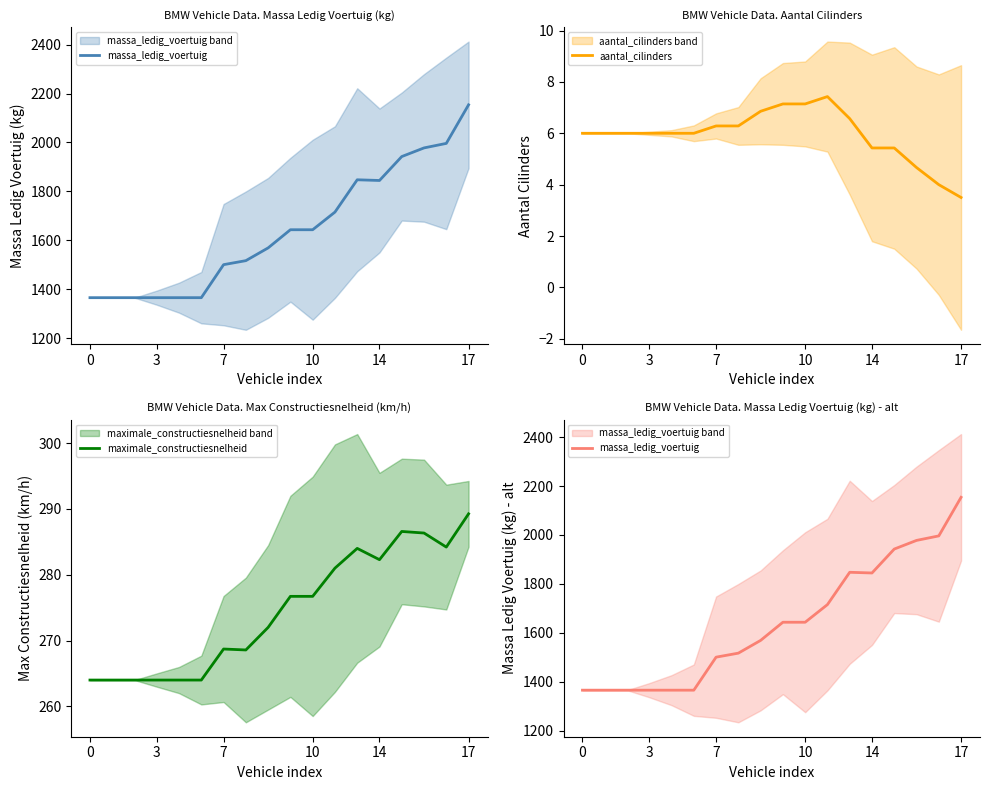

Does the chart have visible grid lines?

No